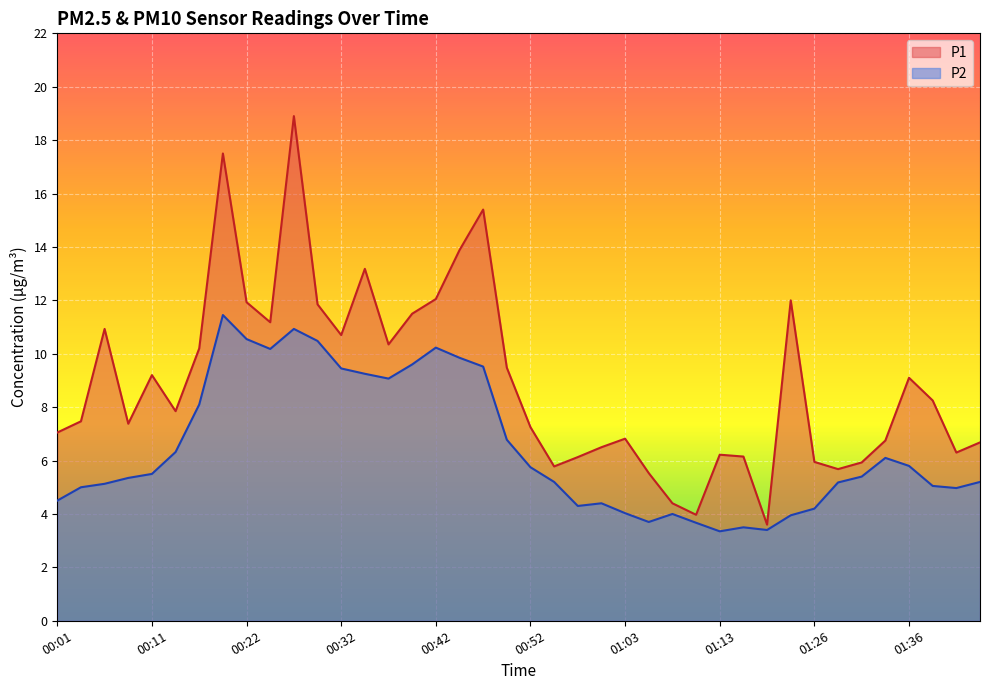

Reading right to left, transcribe all the data shown in this chart.

P1: 01:44=6.7	01:41=6.3	01:39=8.2	01:36=9.1	01:34=6.8	01:31=5.9	01:29=5.7	01:26=6.0	01:21=12.0	01:18=3.6	01:16=6.2	01:13=6.2	01:10=4.0	01:08=4.4	01:05=5.5	01:03=6.8	01:00=6.5	00:57=6.1	00:55=5.8	00:52=7.2	00:49=9.5	00:47=15.4	00:44=13.9	00:42=12.1	00:39=11.5	00:37=10.3	00:34=13.2	00:32=10.7	00:29=11.8	00:27=18.9	00:24=11.2	00:22=11.9	00:19=17.5	00:16=10.2	00:14=7.8	00:11=9.2	00:09=7.4	00:06=10.9	00:04=7.5	00:01=7.0
P2: 01:44=5.2	01:41=5.0	01:39=5.0	01:36=5.8	01:34=6.1	01:31=5.4	01:29=5.2	01:26=4.2	01:21=4.0	01:18=3.4	01:16=3.5	01:13=3.4	01:10=3.7	01:08=4.0	01:05=3.7	01:03=4.0	01:00=4.4	00:57=4.3	00:55=5.2	00:52=5.8	00:49=6.8	00:47=9.5	00:44=9.8	00:42=10.2	00:39=9.6	00:37=9.1	00:34=9.2	00:32=9.4	00:29=10.5	00:27=10.9	00:24=10.2	00:22=10.6	00:19=11.4	00:16=8.1	00:14=6.3	00:11=5.5	00:09=5.3	00:06=5.1	00:04=5.0	00:01=4.5